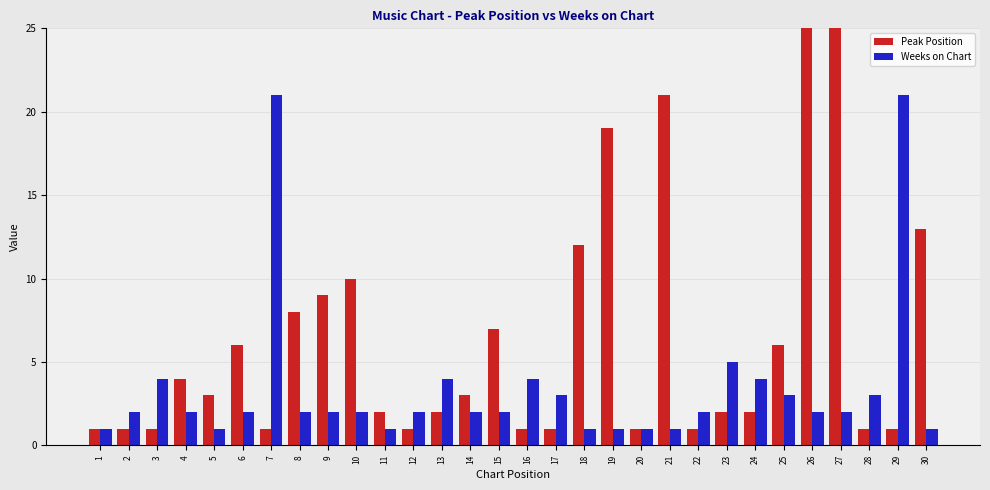

List the series in order of their overall mean, lowest first.

Weeks on Chart, Peak Position